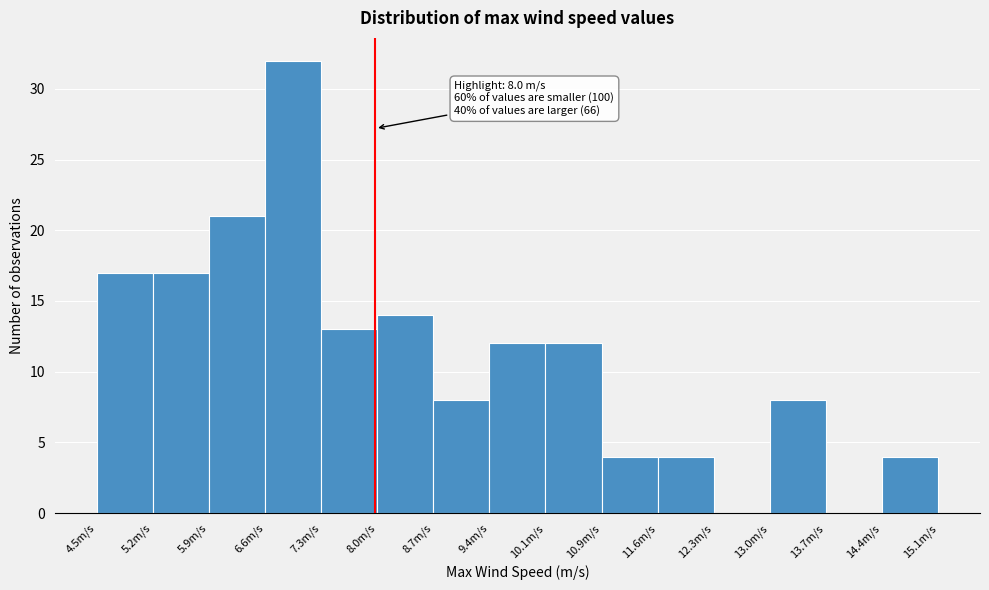

Which range on the x-axis has the tallest bar?

6.6 to 7.3